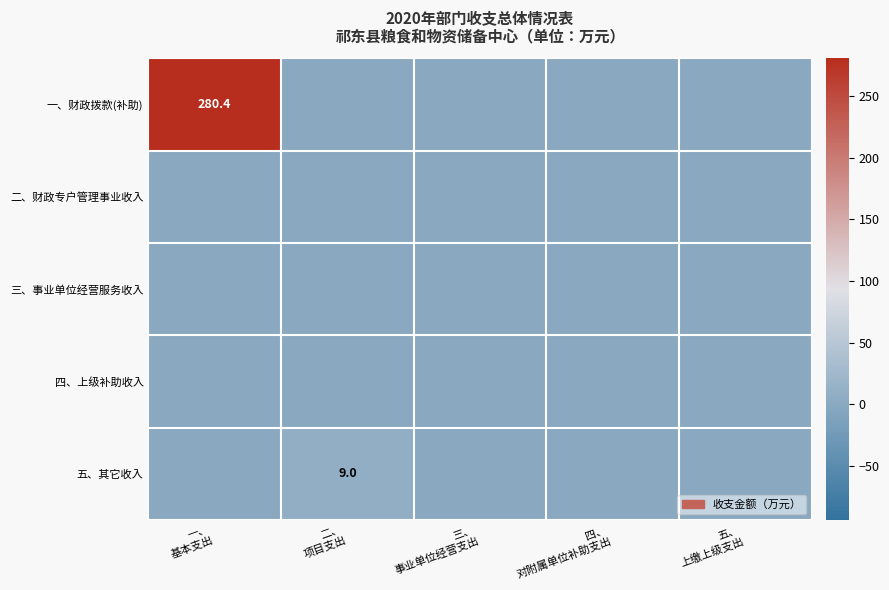

At which label does 一、财政拨款(补助) reach its peak?

一、 基本支出